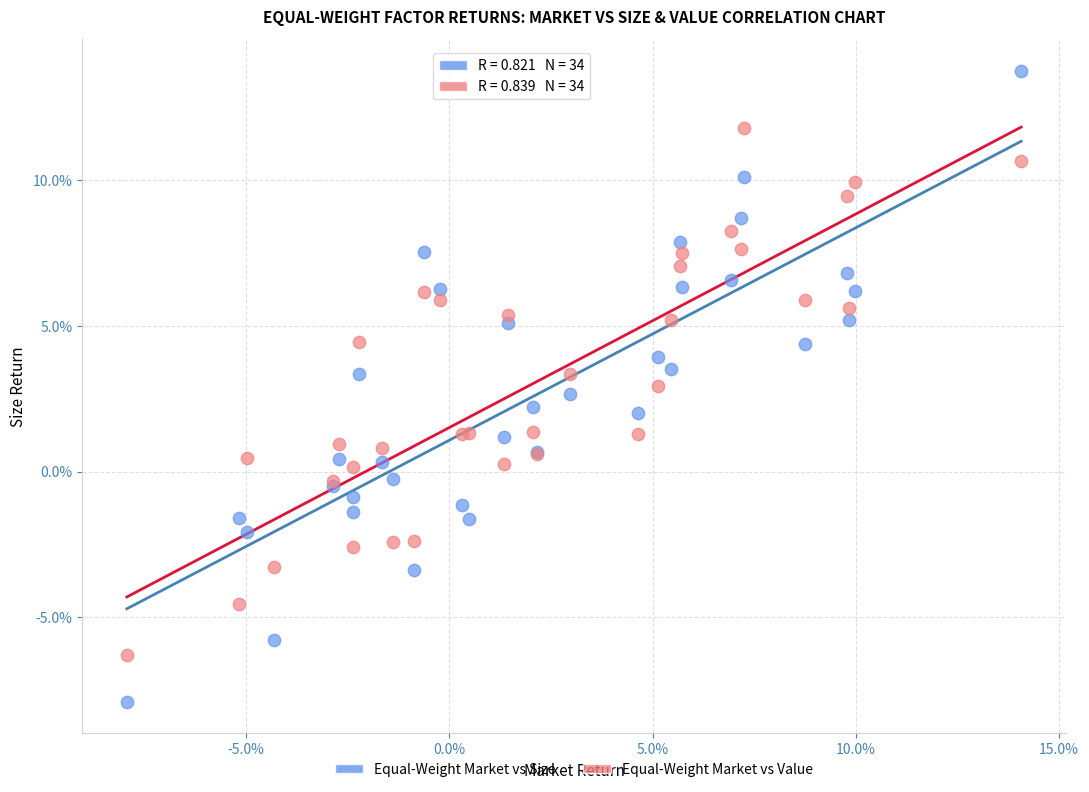

What are all the series names shown in the legend?

Equal-Weight Market vs Size, Equal-Weight Market vs Value